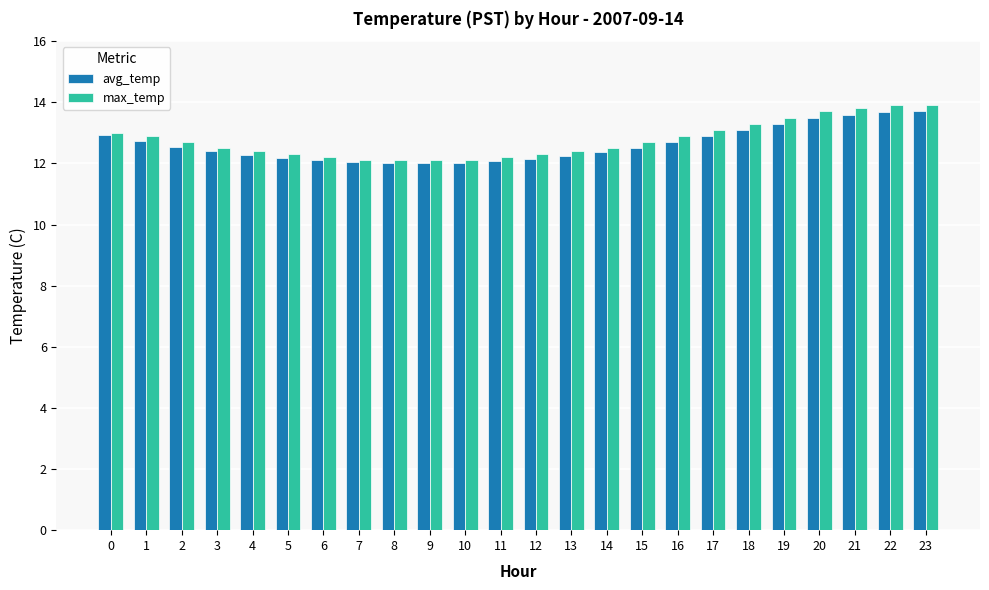

What is the total value across all series at 20?

27.2